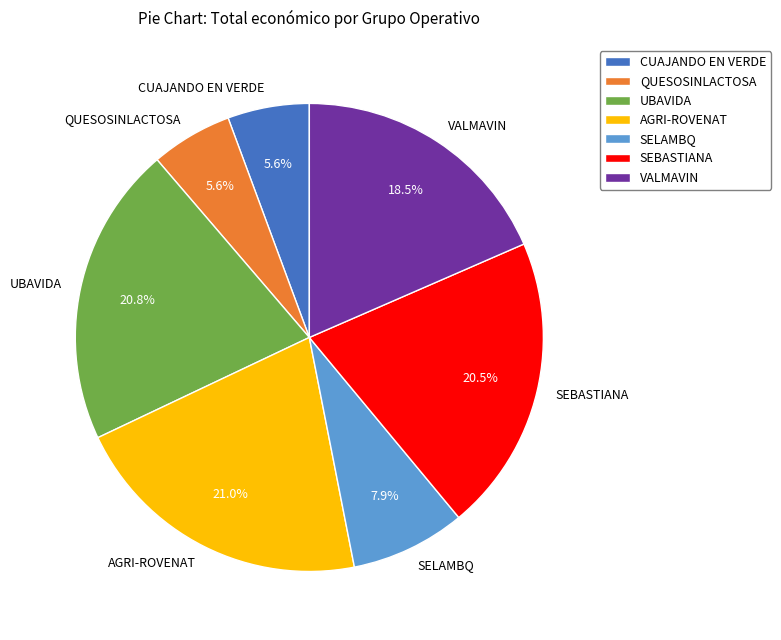

Does any single category account for the majority?

No